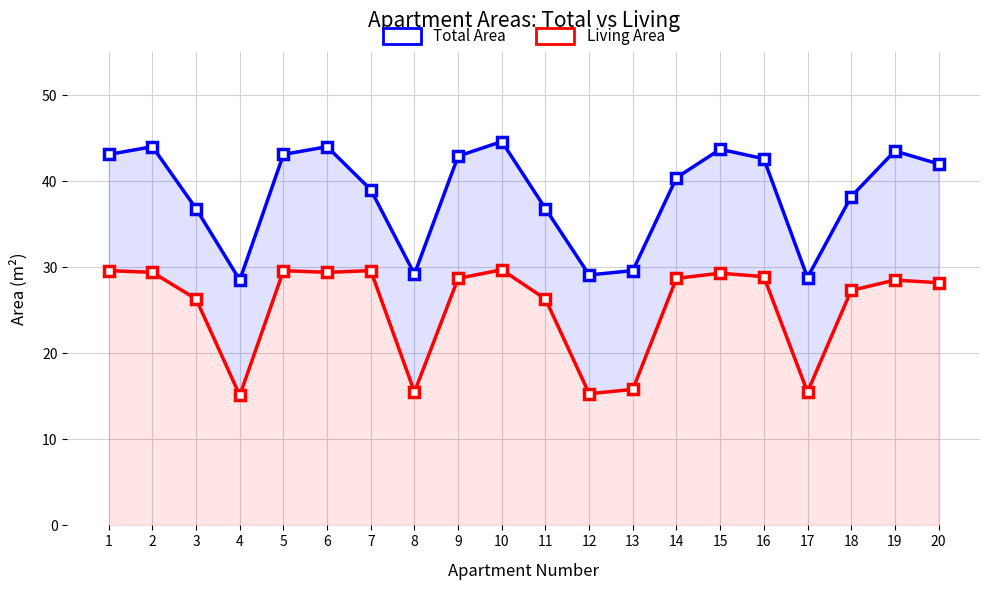

What is the average value of the Total Area series?

38.5